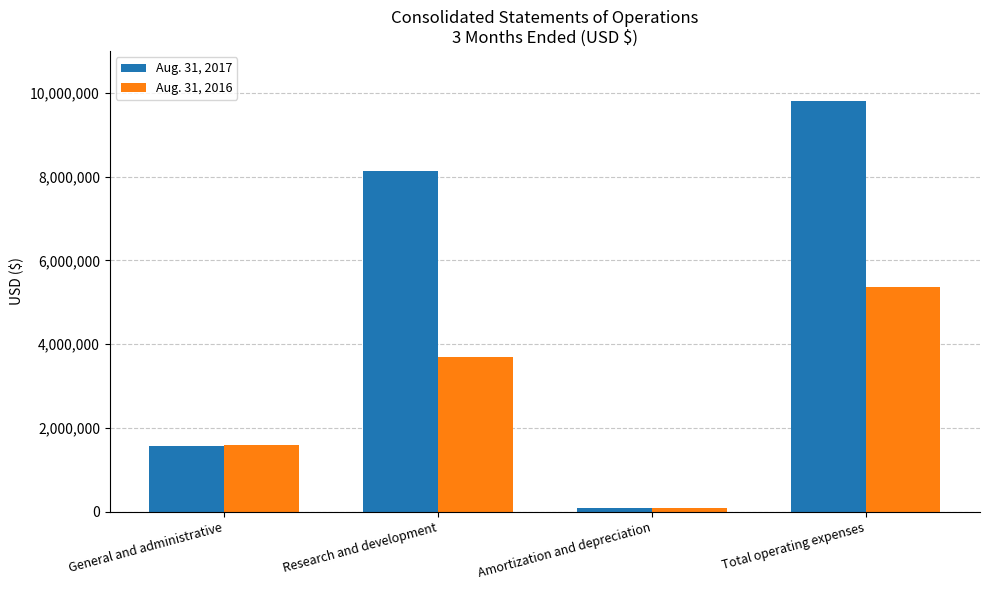

True or false: Aug. 31, 2017 has a value of 8148175 at Research and development.

True